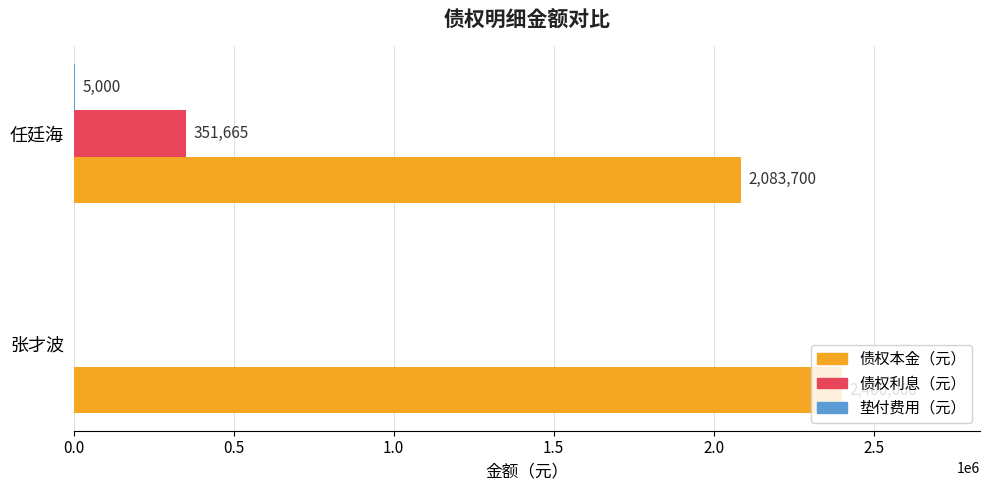

What is the approximate value of 债权本金（元） at 任廷海?

2083700.0